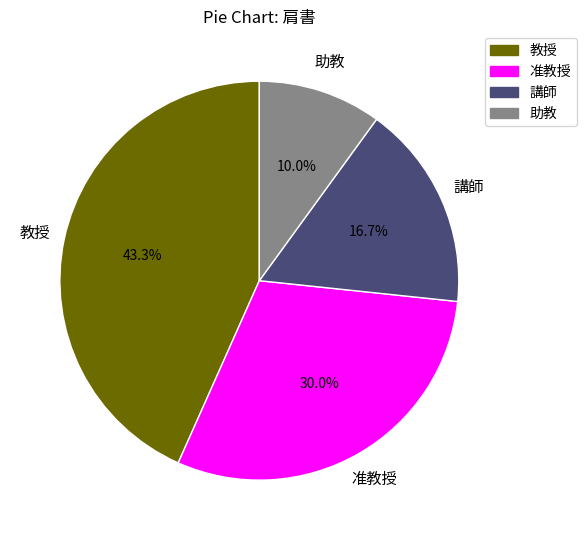

Rank the categories by value from highest to lowest.

教授, 准教授, 講師, 助教